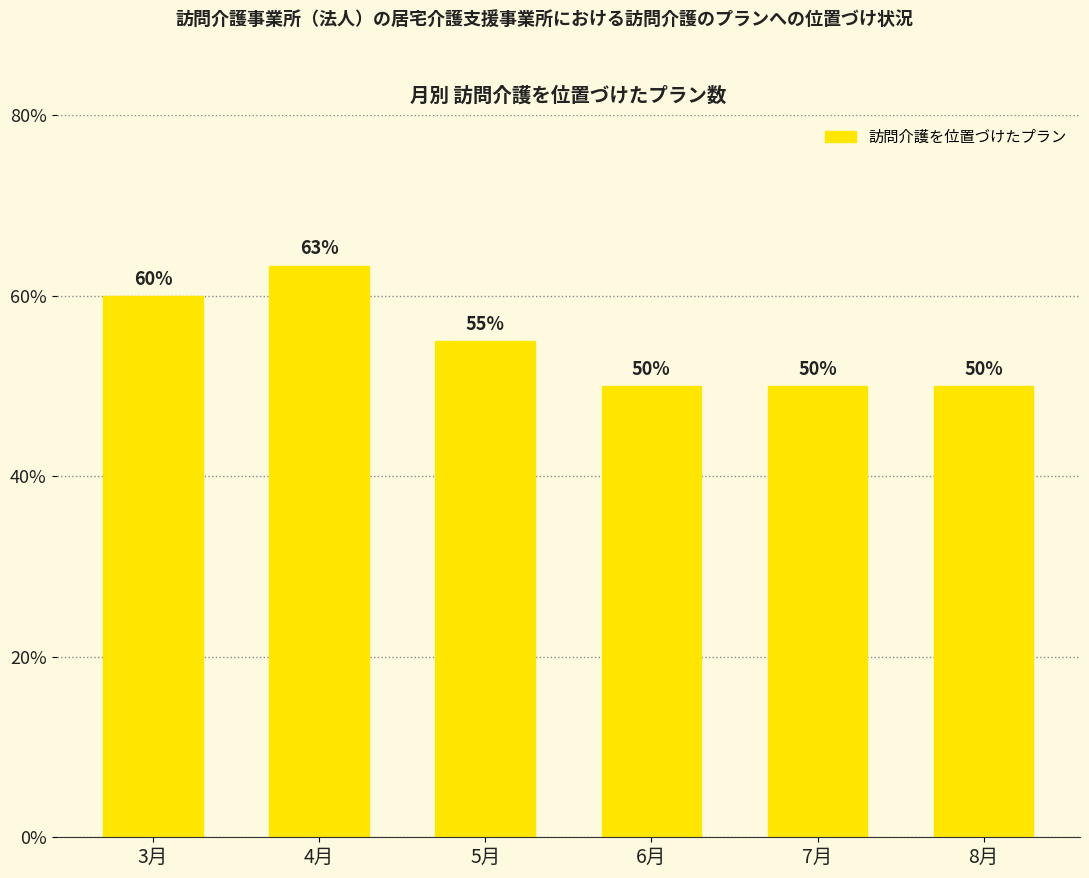

What is the average value?

54.7